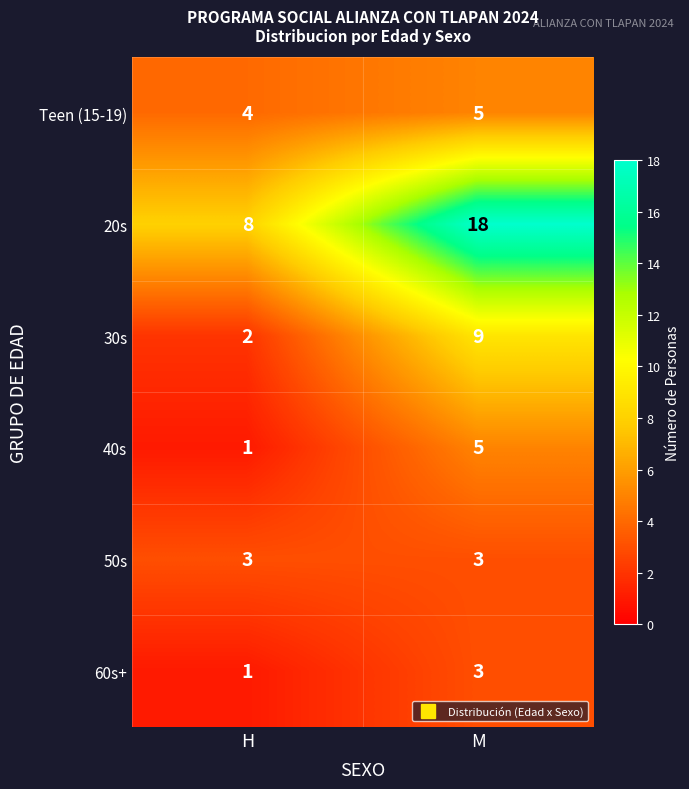

The Teen (15-19) series shows 8 at M. True or false?

False